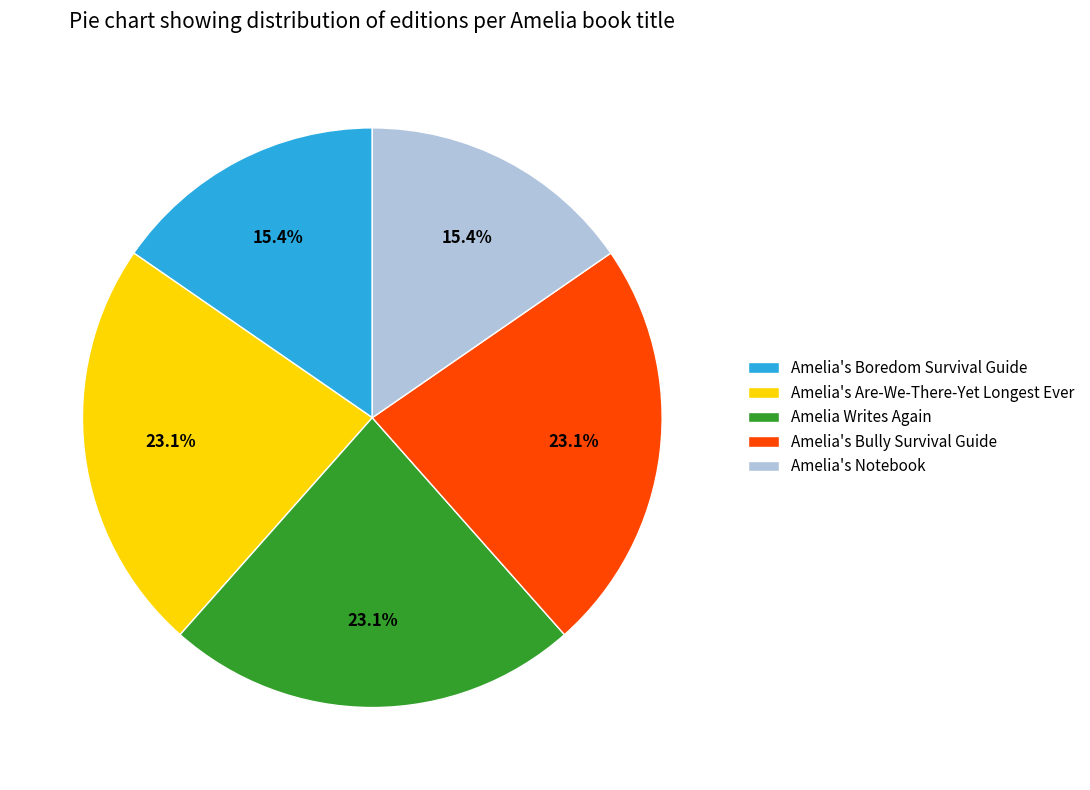

What portion of the pie excludes Amelia's Notebook?

84.6%